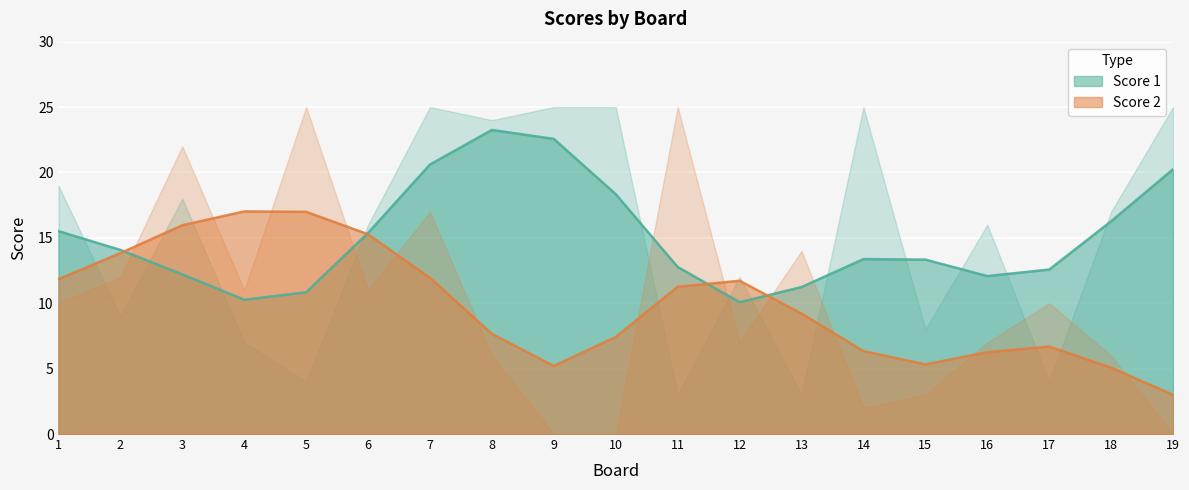

Is it true that Score 1 equals 16 at 6?

True